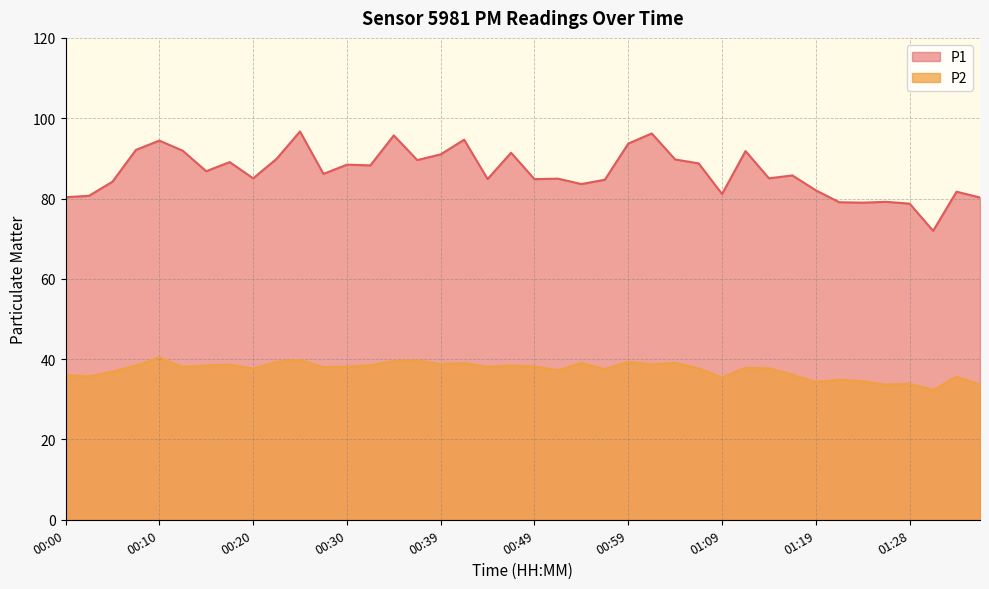

At which category is the sum across all series the highest?

00:25